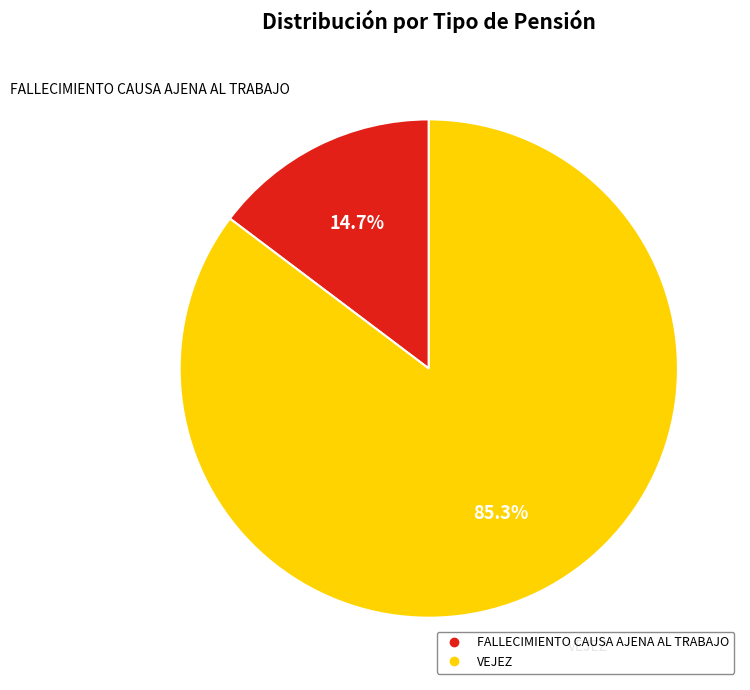

Approximately how many times larger is the value at VEJEZ compared to FALLECIMIENTO CAUSA AJENA AL TRABAJO?

5.8